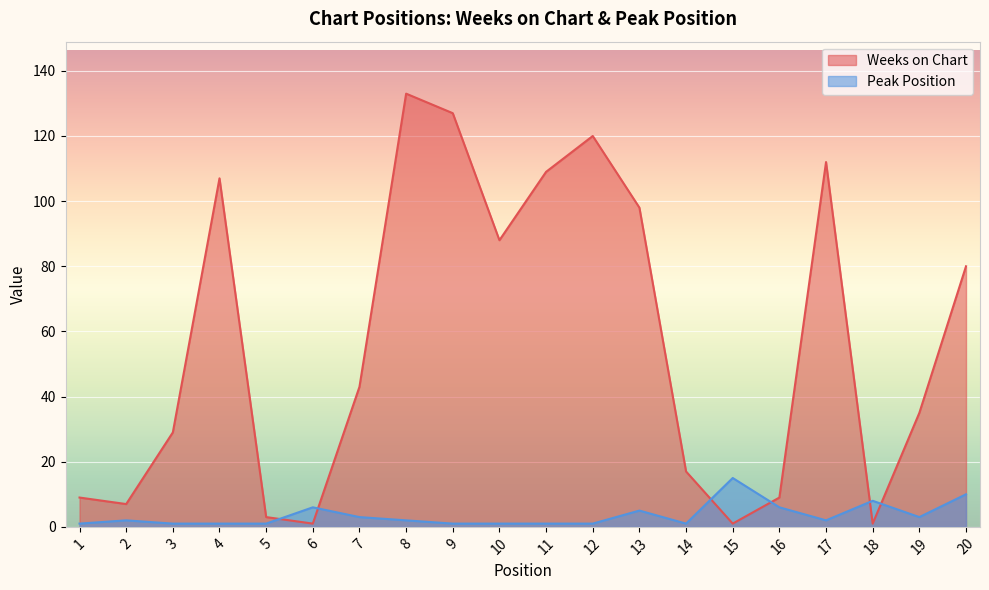

Where do Peak Position and Weeks on Chart first cross each other?

5 and 6